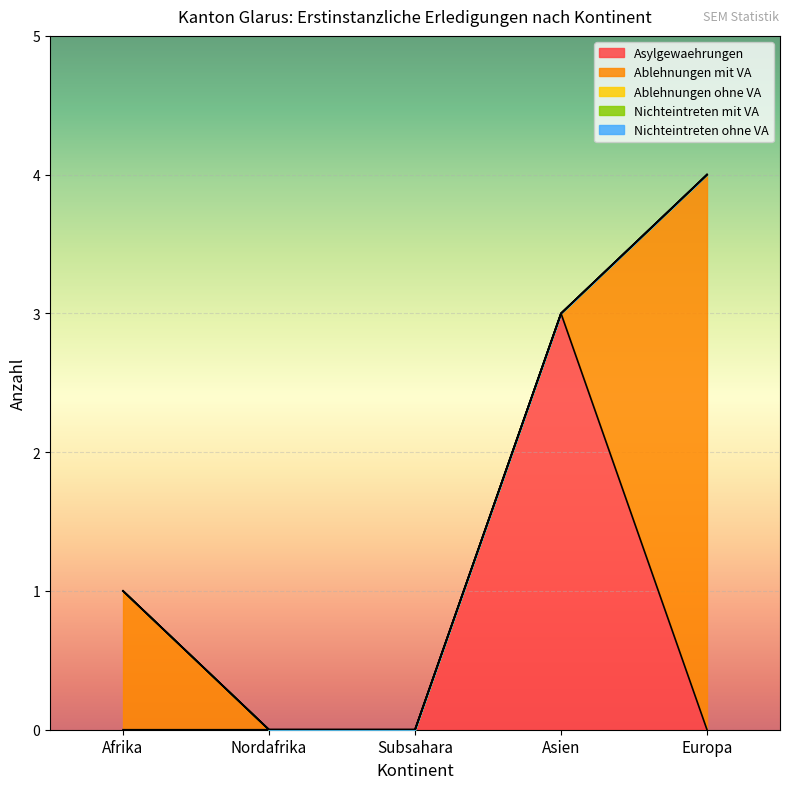

How many data points in Asylgewaehrungen are above 0?

1